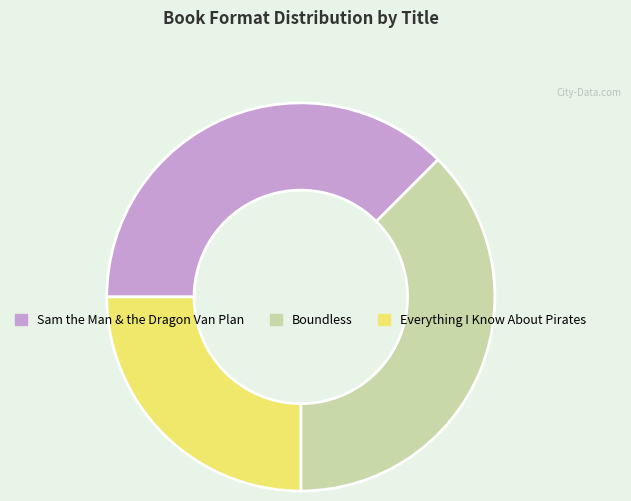

True or false: Everything I Know About Pirates accounts for 25% of the total.

True